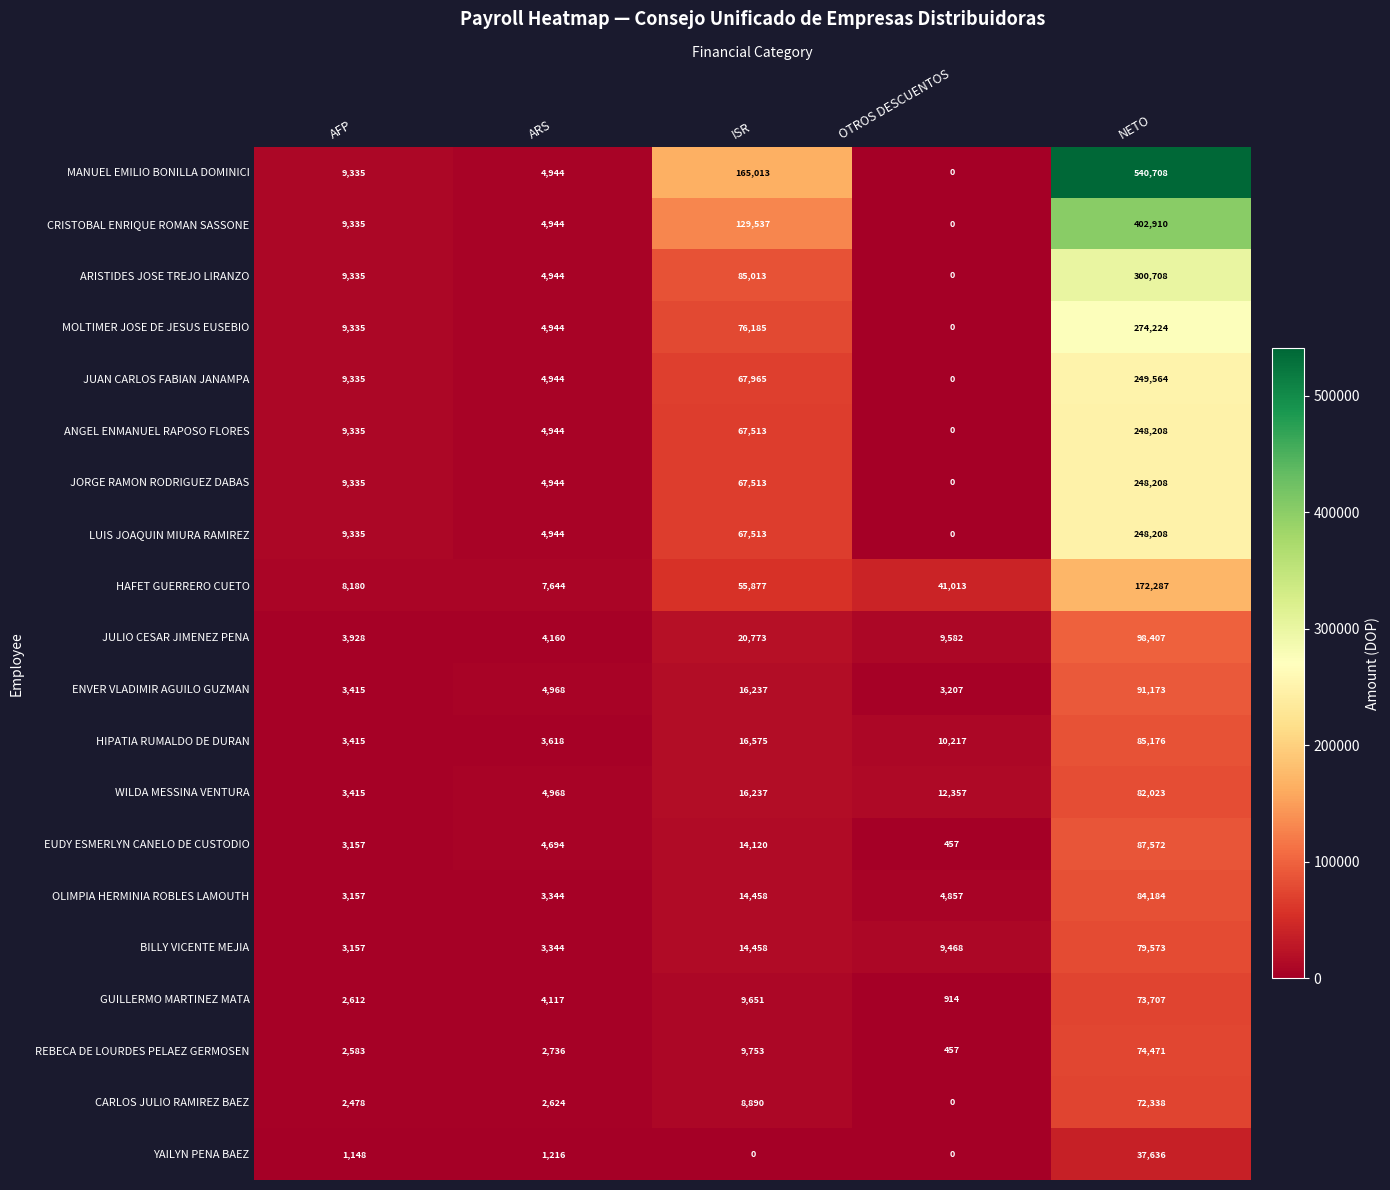

What is the total value across all series at OTROS DESCUENTOS?

92529